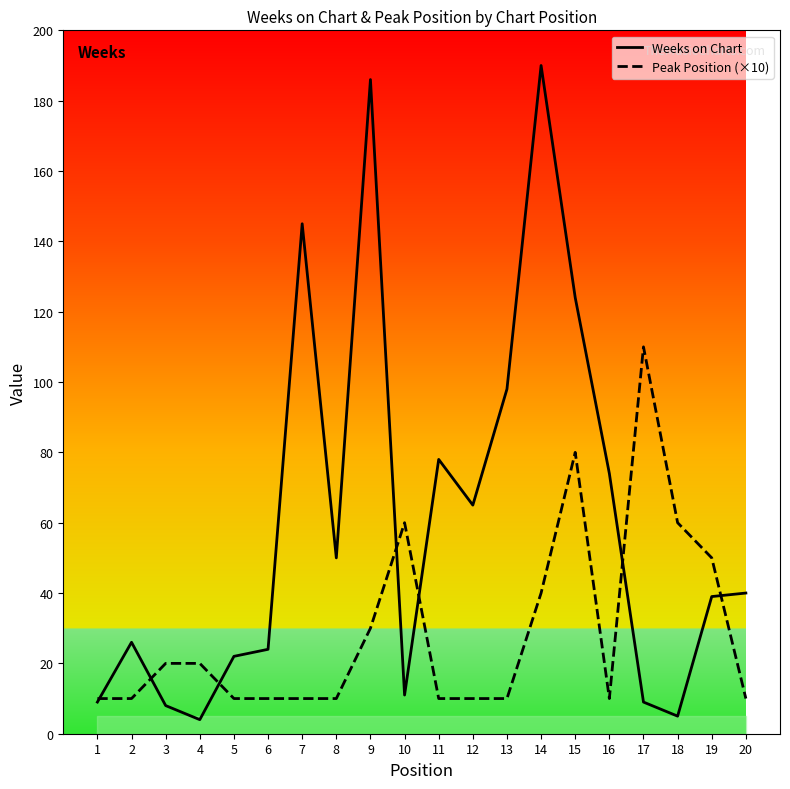

The value of Peak Position (×10) at 1 is 6. True or false?

False